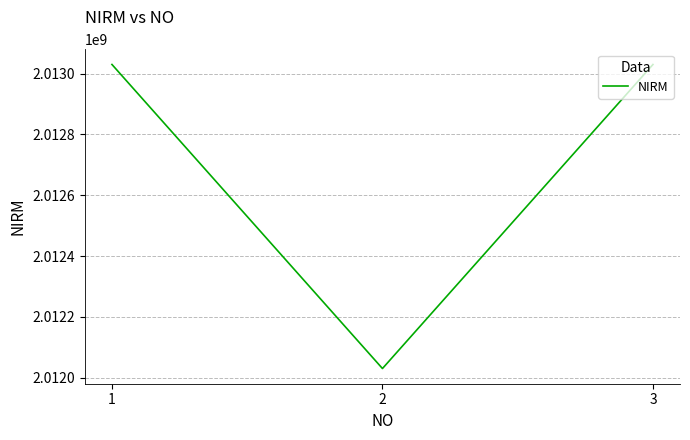

The chart shows a value of 1288015787 at 2. True or false?

False